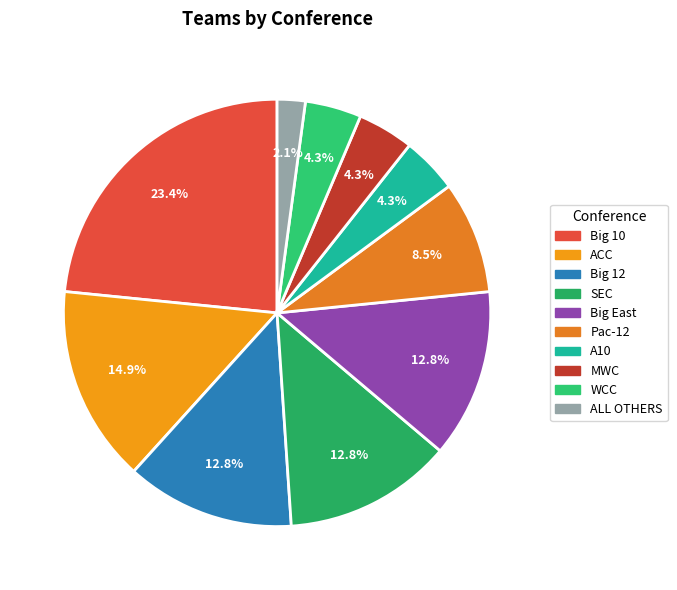

Is there any slice that represents more than half of the pie?

No